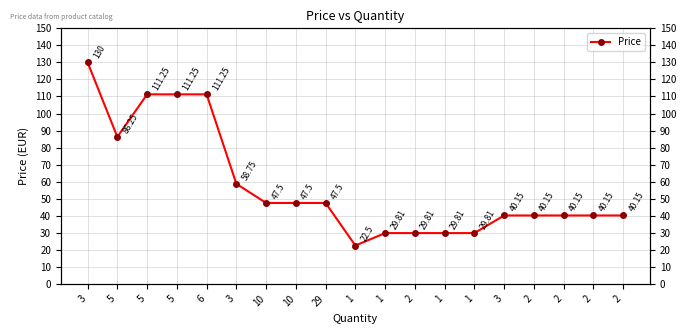

List the labels in order of value, smallest first.

1, 1, 2, 1, 1, 3, 2, 2, 2, 2, 10, 10, 29, 3, 5, 5, 5, 6, 3